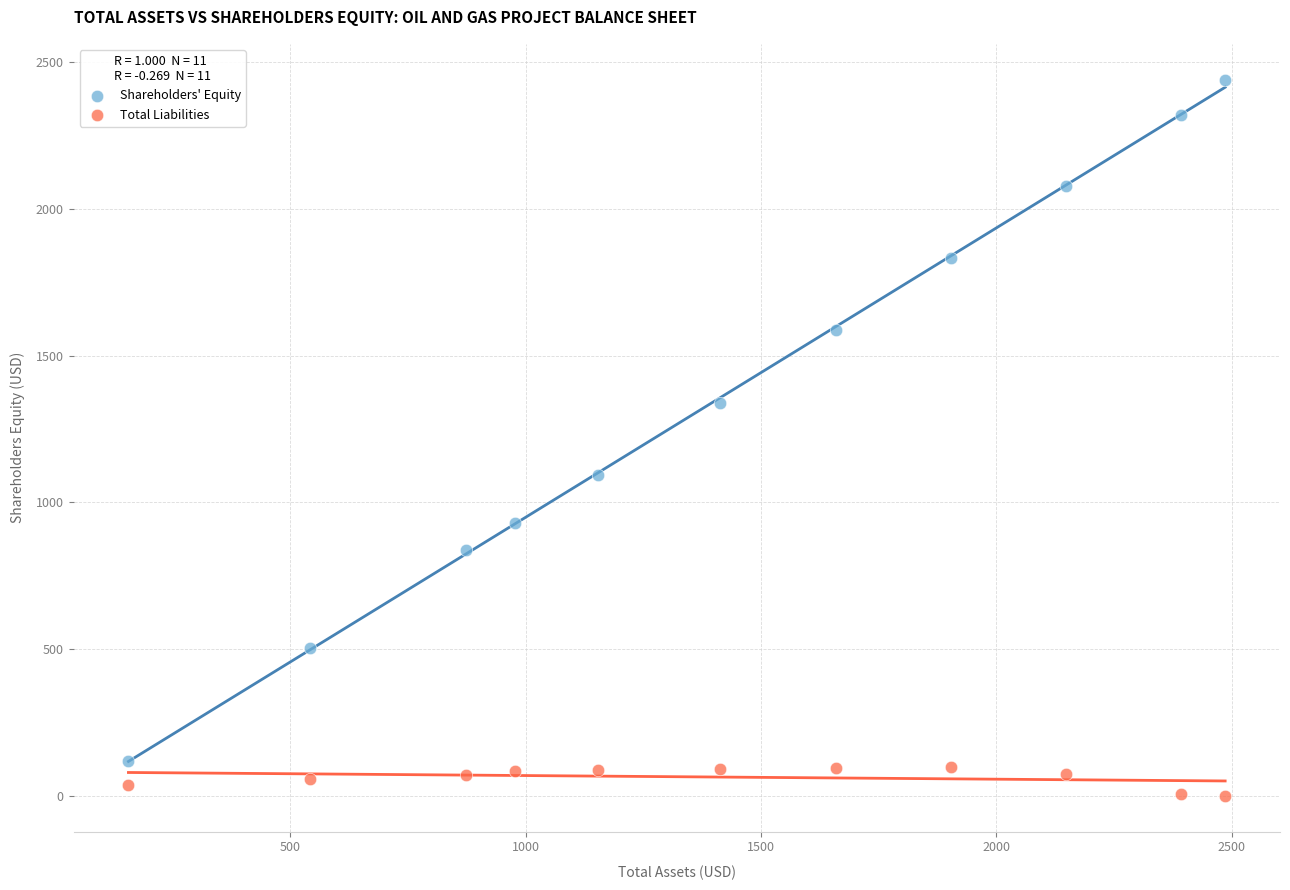

What are all the series names shown in the legend?

Shareholders' Equity, Total Liabilities